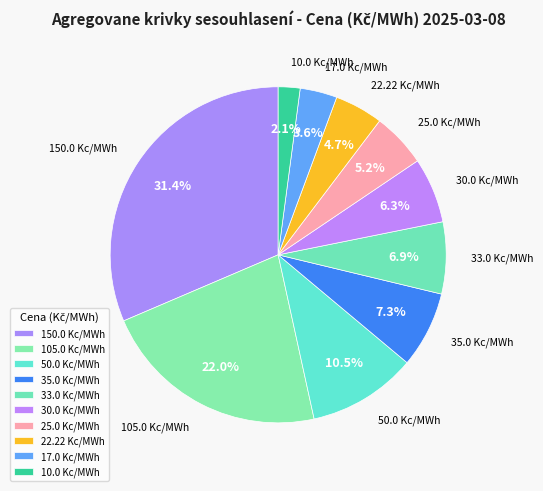

What is the smallest slice in the pie chart?

Cena 10.0